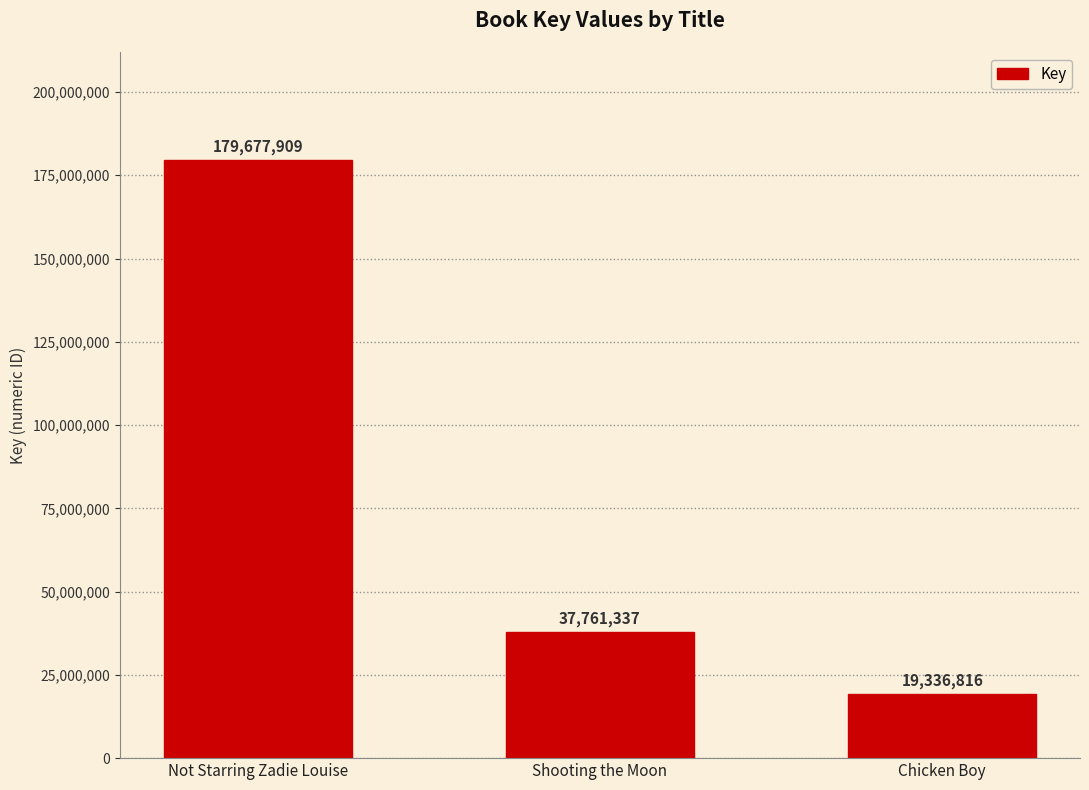

What is the smallest value displayed?

19336816